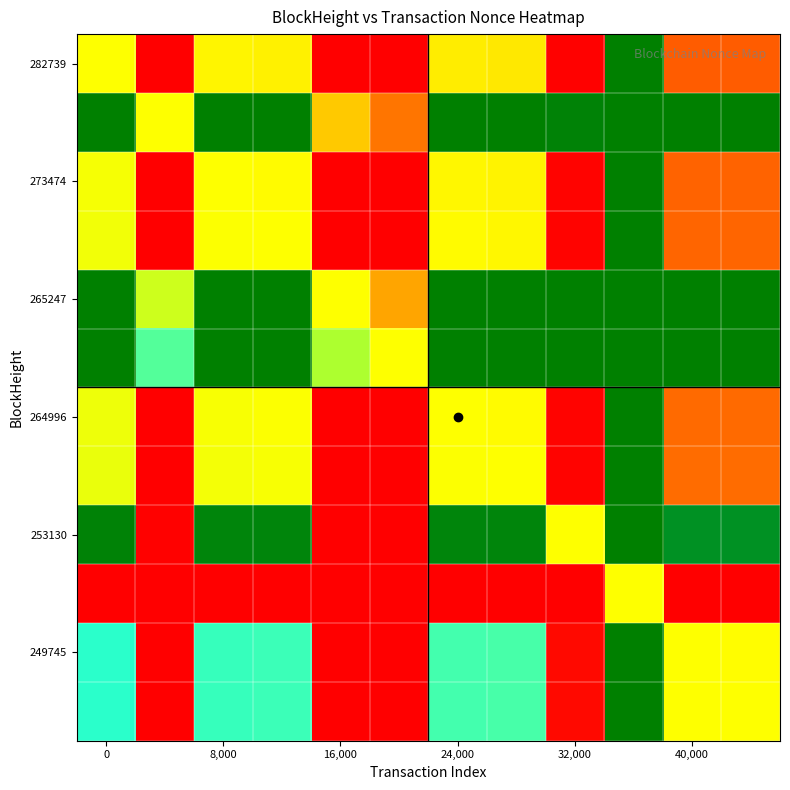

At which category is the sum across all series the highest?

9